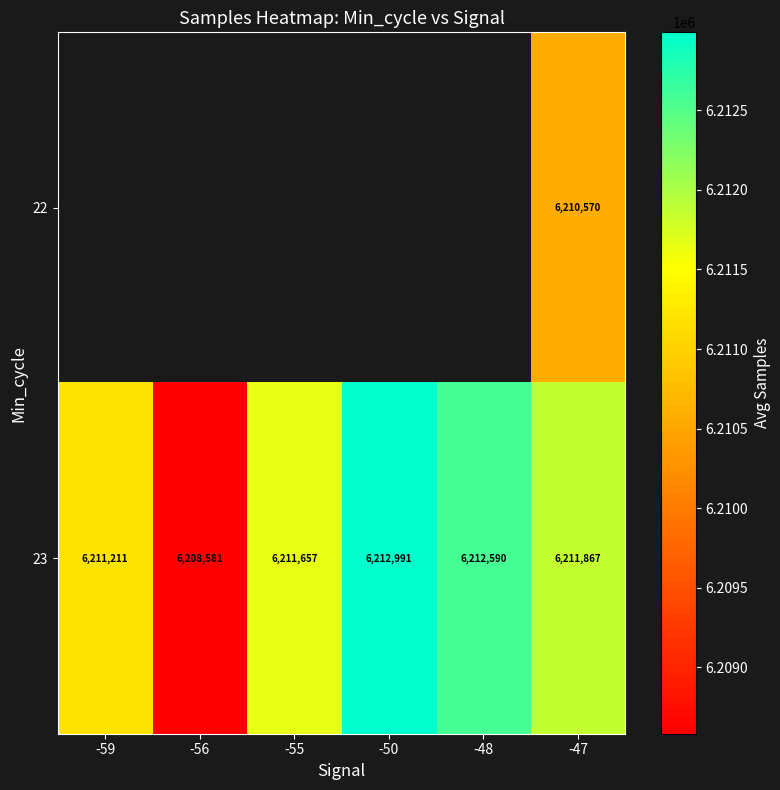

What is the total value across all series at -47?

12422437